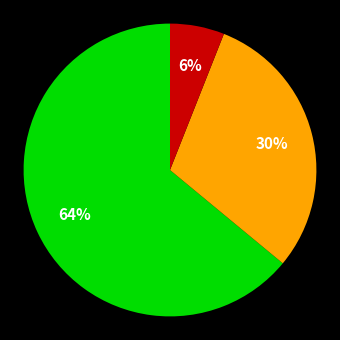

To the nearest percent, what is the average slice percentage?

33%